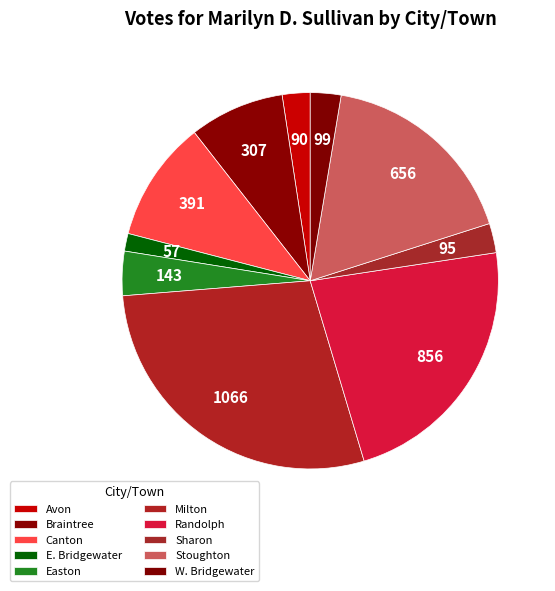

How many slices are in this pie chart?

10